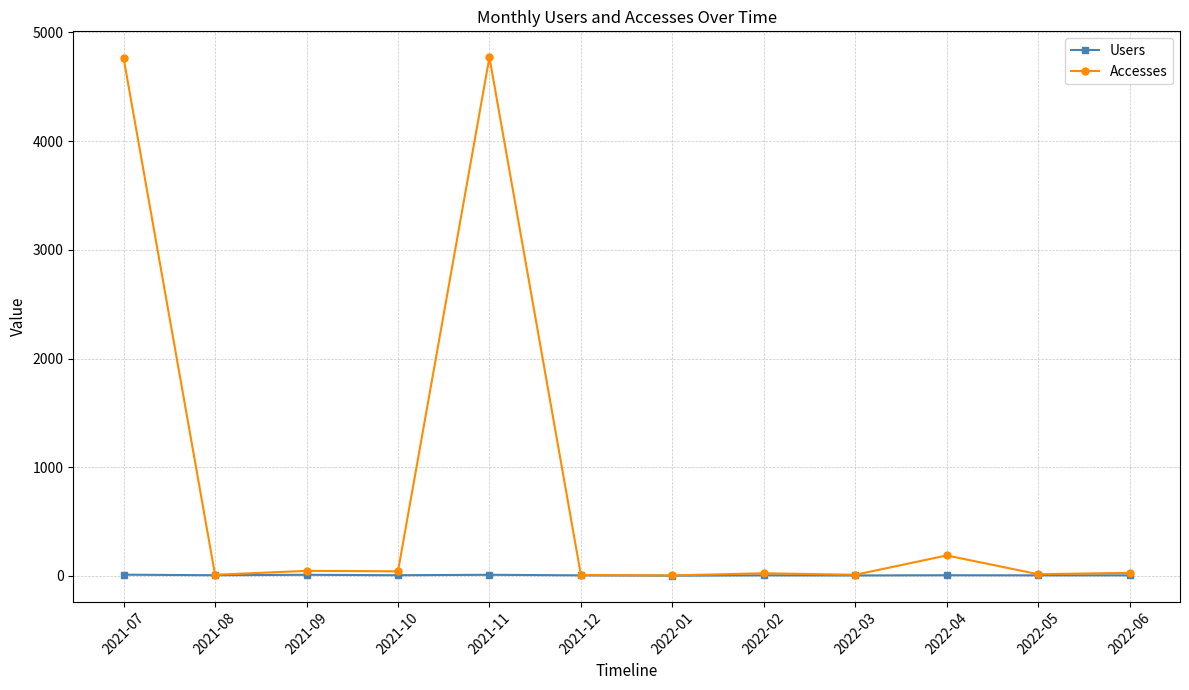

Which series has the widest spread of values?

Accesses